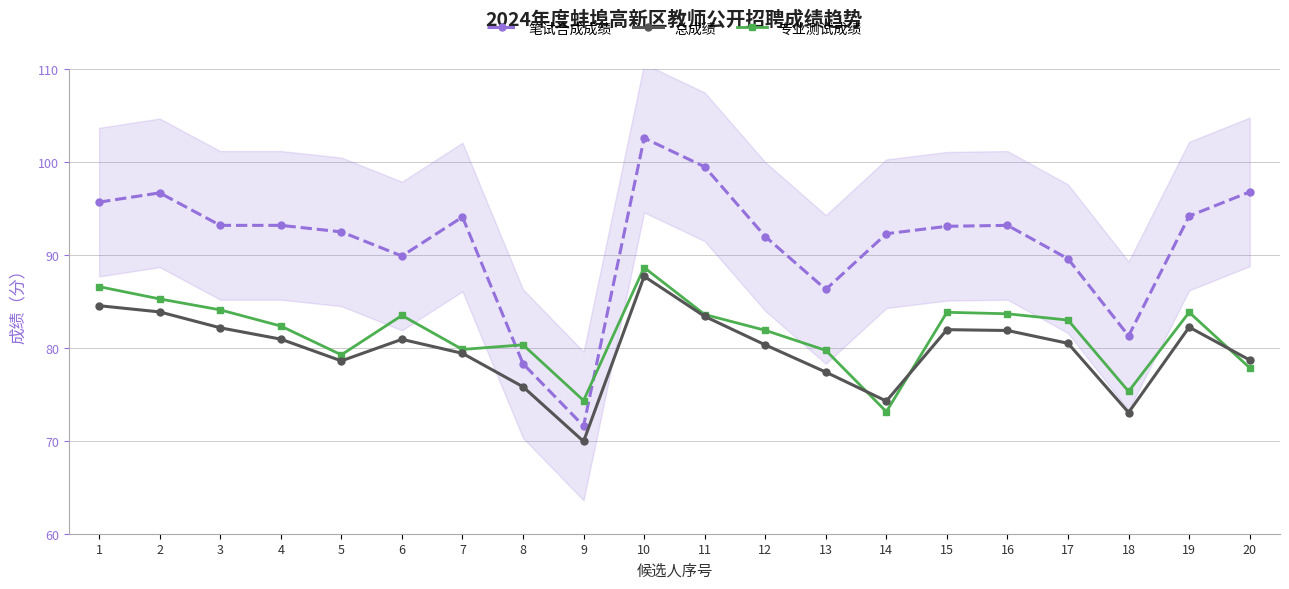

Between which two adjacent categories do 专业测试成绩 and 总成绩 first intersect?

13 and 14